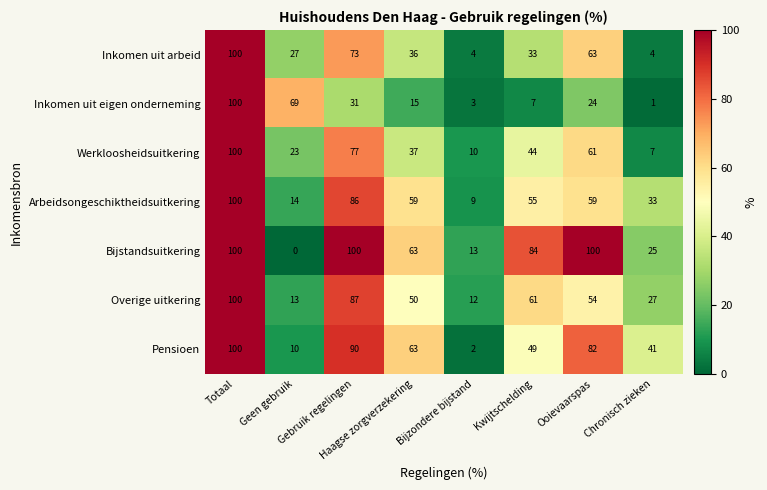

Which series has the largest total across all categories?

Bijstandsuitkering